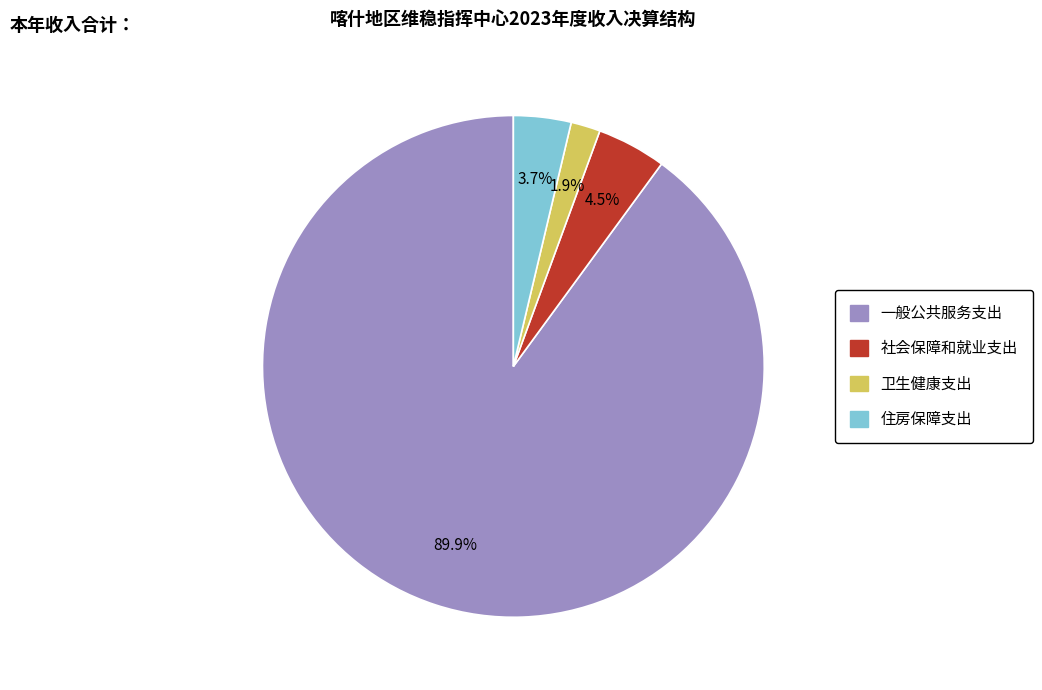

Which slice represents more than half of the pie?

一般公共服务支出